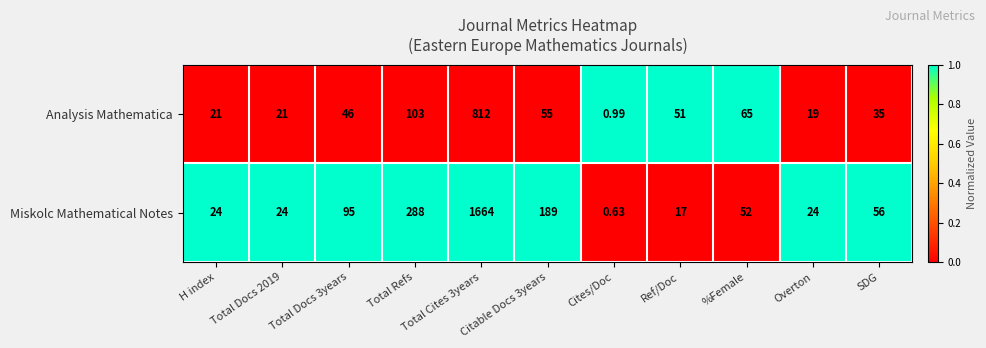

Which category has the lowest value across all series?

Cites/Doc